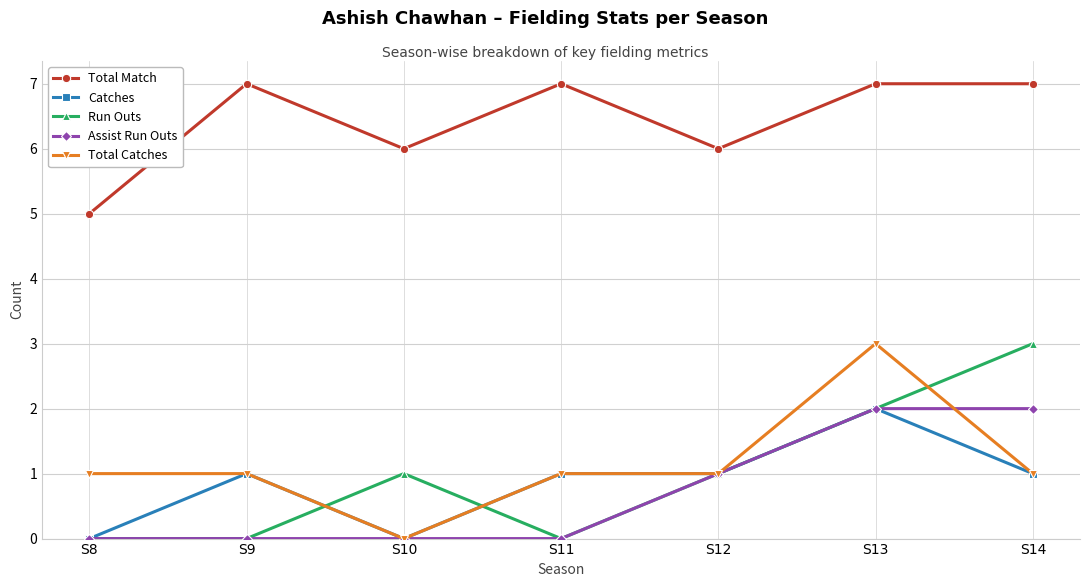

What is the total value across all series at S11?

9